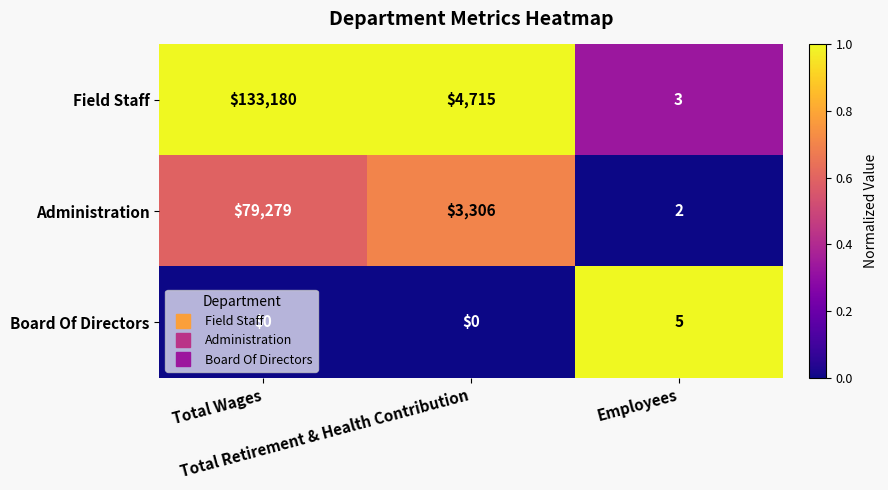

Count the number of categories in the chart.

3